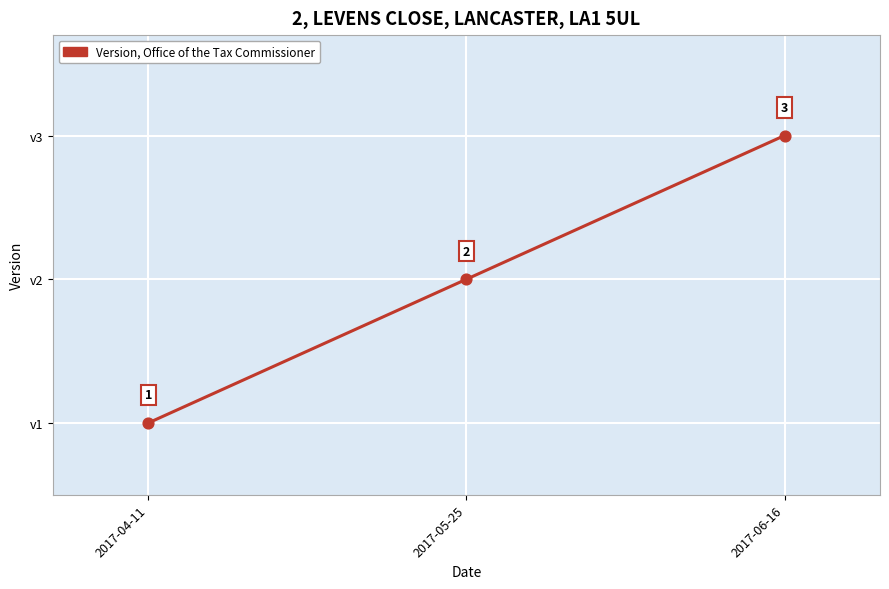

Between 2017-04-11 and 2017-05-25, which is larger?

2017-05-25